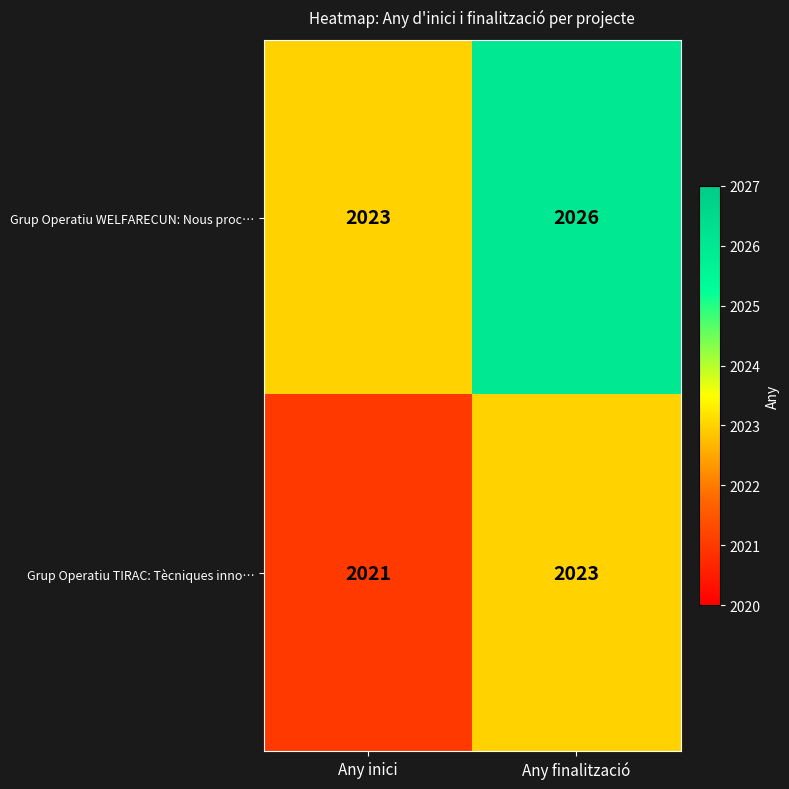

Read the Grup Operatiu TIRAC: Tècniques inno… value at Any finalització.

2023